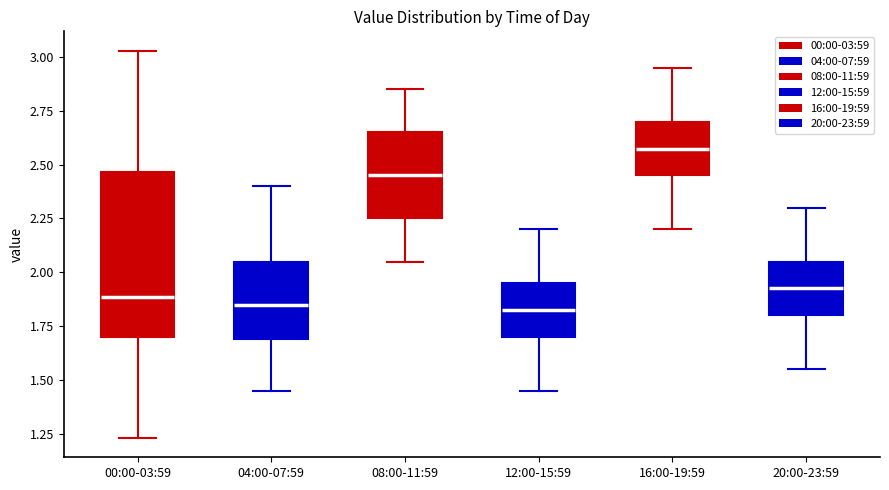

Reading left to right, read every box against the y-axis: the position of its median line, the range the box covers, and the ends of its whiskers. The values are not printed on the chart, so give them approximately, as read against the axis.

00:00-03:59: median 1.90, box 1.70 to 2.45, whiskers 1.25 to 3.05
04:00-07:59: median 1.85, box 1.70 to 2.05, whiskers 1.45 to 2.40
08:00-11:59: median 2.45, box 2.25 to 2.65, whiskers 2.05 to 2.85
12:00-15:59: median 1.85, box 1.70 to 1.95, whiskers 1.45 to 2.20
16:00-19:59: median 2.60, box 2.45 to 2.70, whiskers 2.20 to 2.95
20:00-23:59: median 1.95, box 1.80 to 2.05, whiskers 1.55 to 2.30